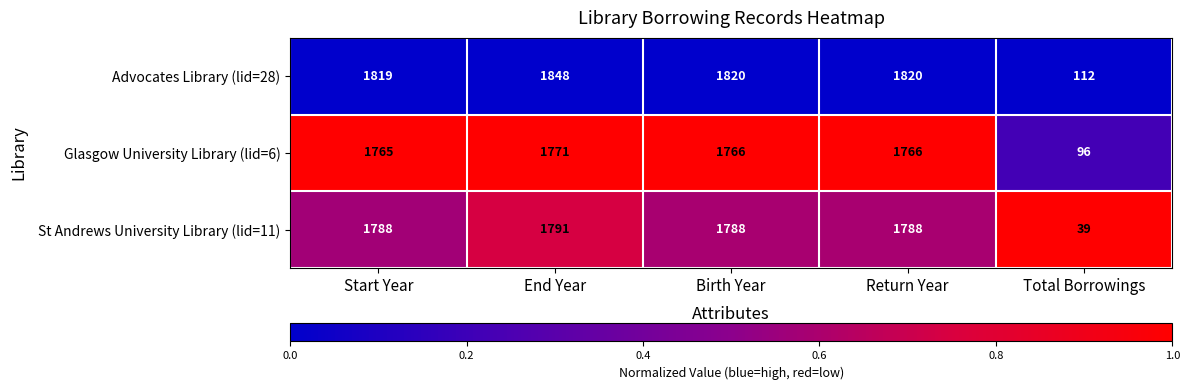

What is the difference between the Glasgow University Library (lid=6) values at Birth Year and End Year?

5